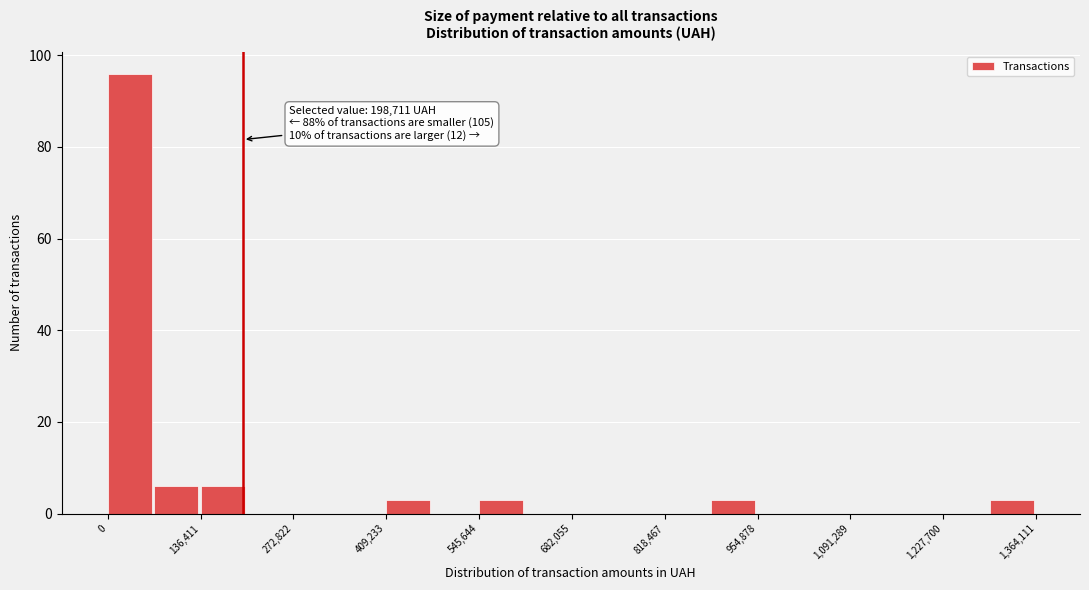

Read against the x-axis, roughly where is the centre of the tallest bar?

40000